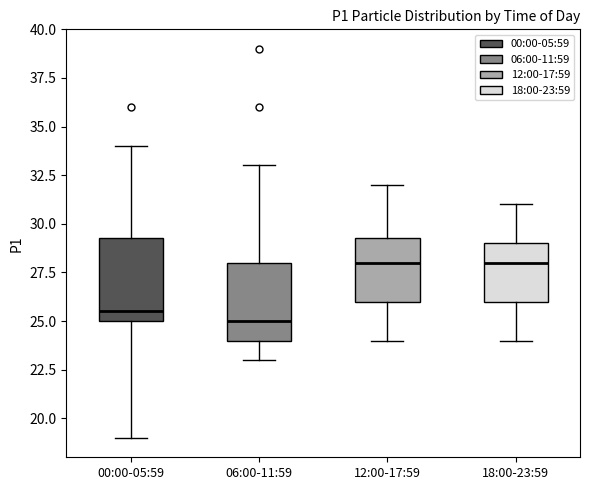

Reading left to right, read every box against the y-axis: the position of its median line, the range the box covers, and the ends of its whiskers. The values are not printed on the chart, so give them approximately, as read against the axis.

00:00-05:59: median 25.5, box 25.0 to 29.5, whiskers 19.0 to 34.0
06:00-11:59: median 25.0, box 24.0 to 28.0, whiskers 23.0 to 33.0
12:00-17:59: median 28.0, box 26.0 to 29.5, whiskers 24.0 to 32.0
18:00-23:59: median 28.0, box 26.0 to 29.0, whiskers 24.0 to 31.0